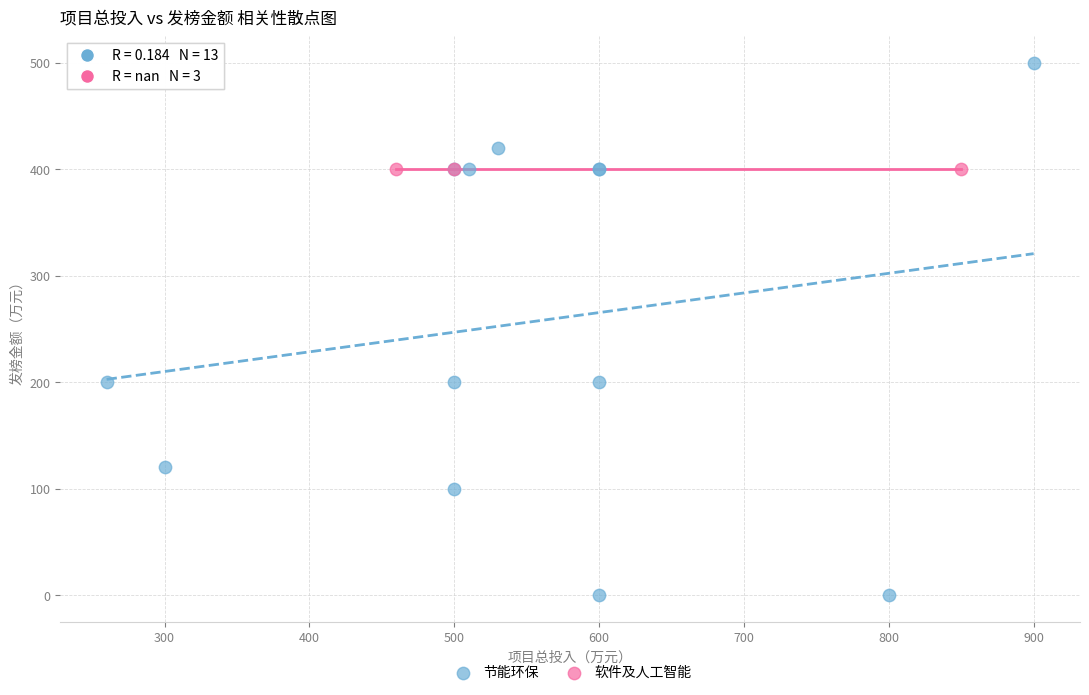

Which series contains the lowest Y value?

节能环保